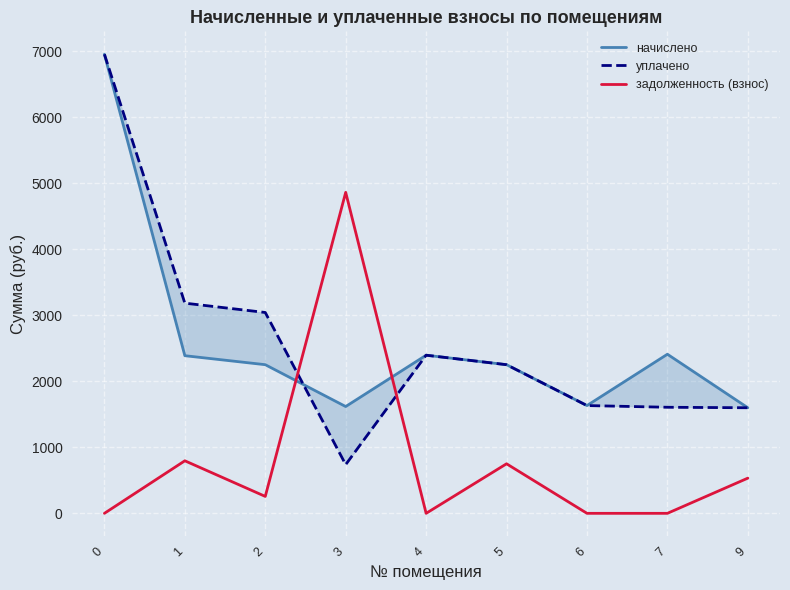

In уплачено, how many points are higher than both neighbors (excluding endpoints)?

1